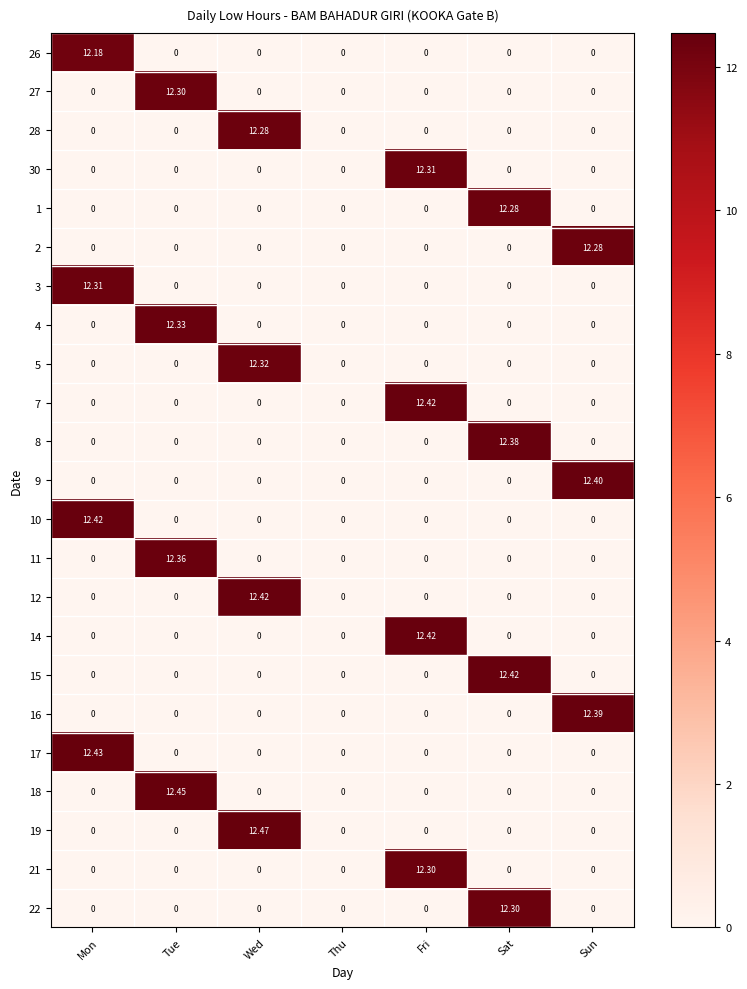

At which category is the sum across all series the highest?

Wed